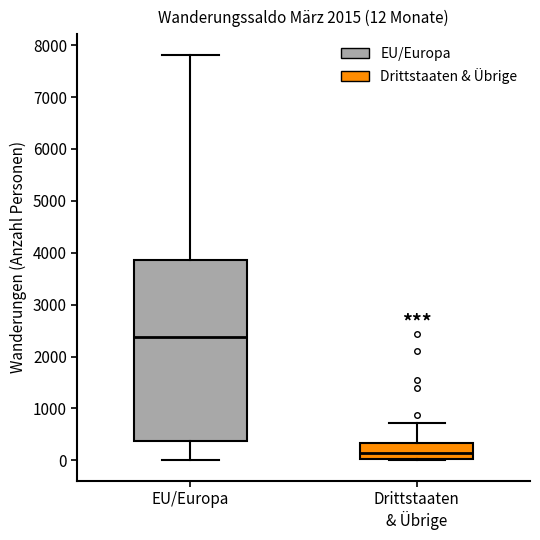

Which box's median line is the highest?

EU/Europa